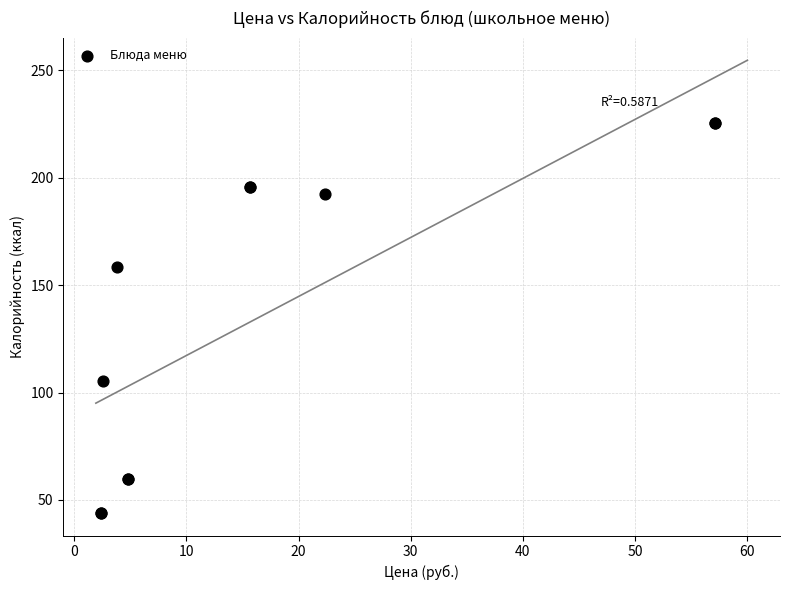

What Y value in the scatter plot is closest to 134?

158.4